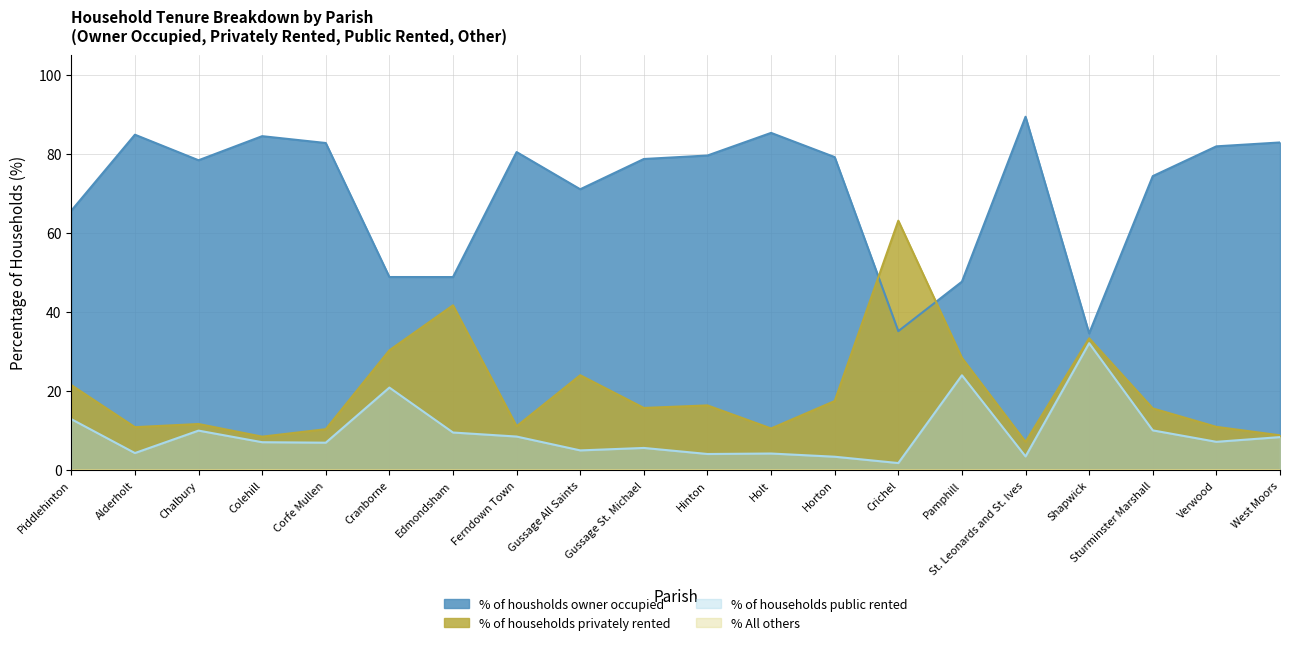

True or false: % of households privately rented has more than 2 interior local peaks.

True